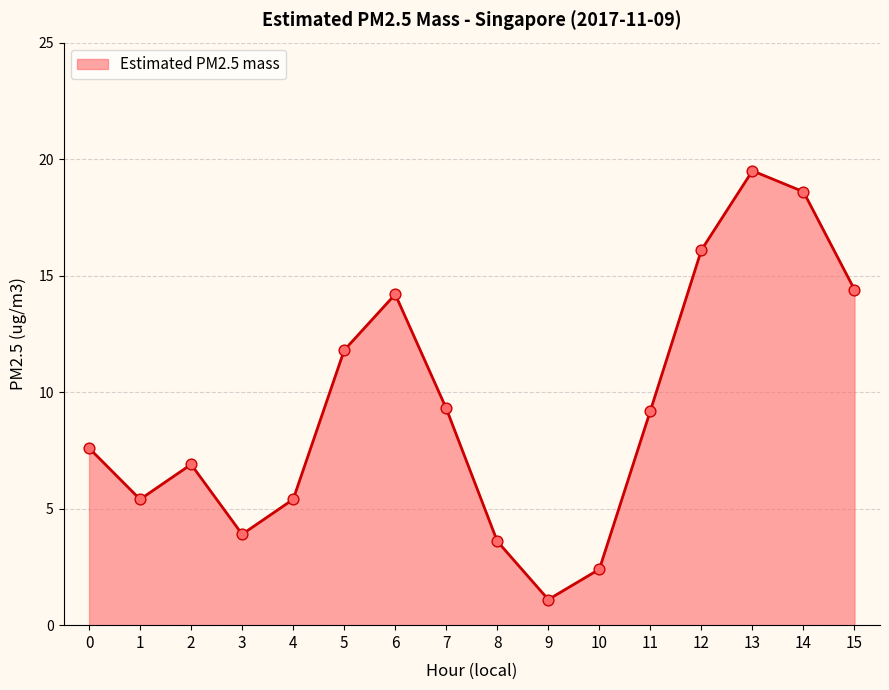

What is the change in value from 6 to 10?

-11.8